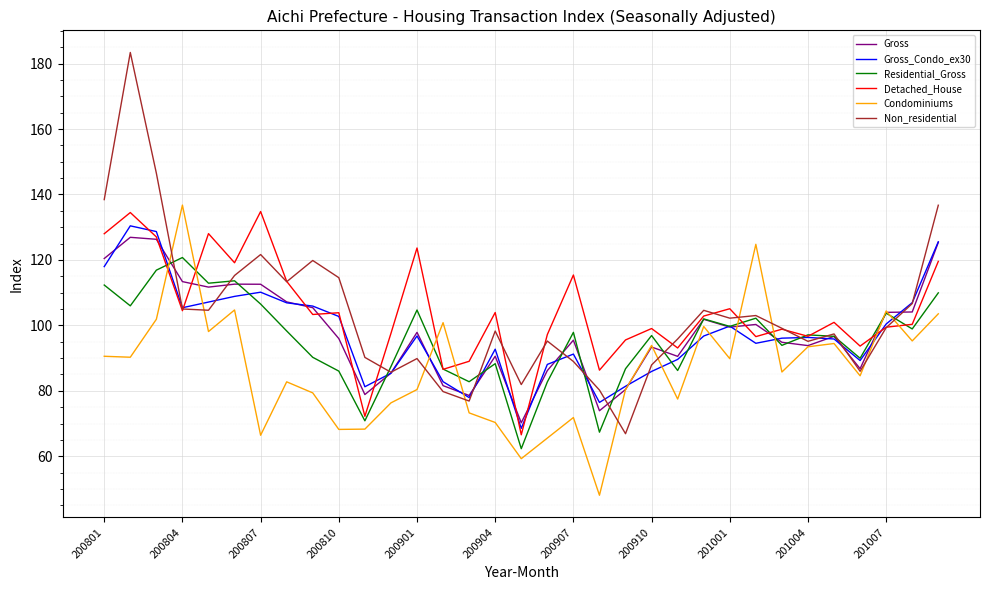

Which series has the widest spread of values?

Non_residential